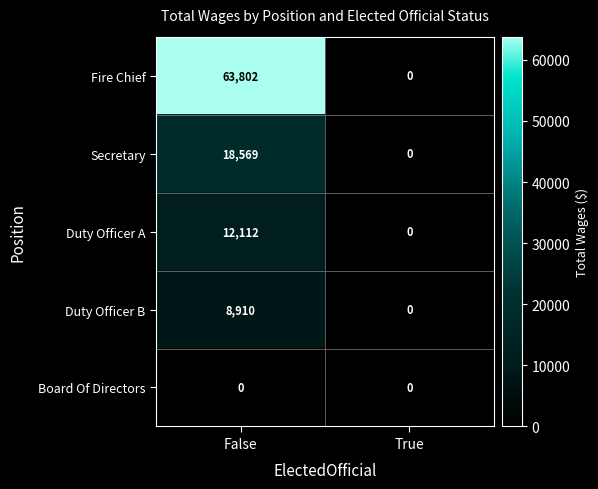

Which series has the widest spread of values?

Fire Chief